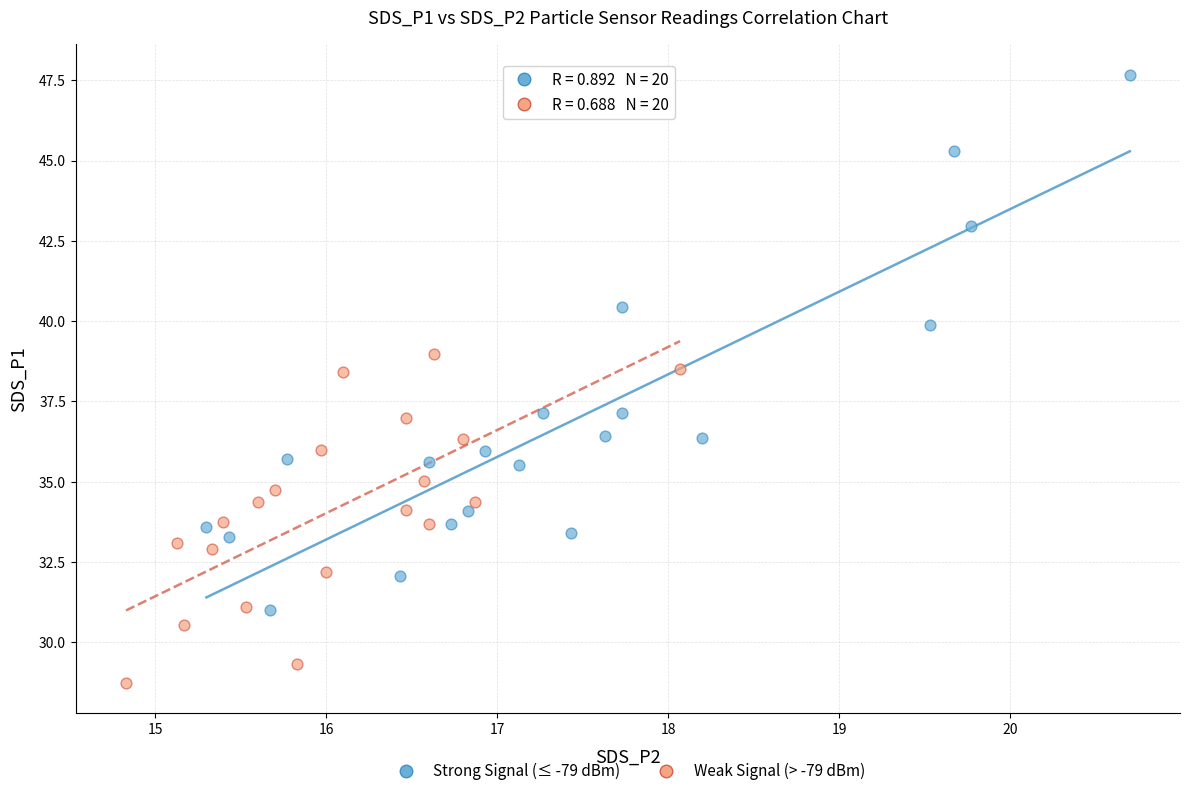

Which series reaches the maximum Y coordinate?

Strong Signal (≤ -79 dBm)